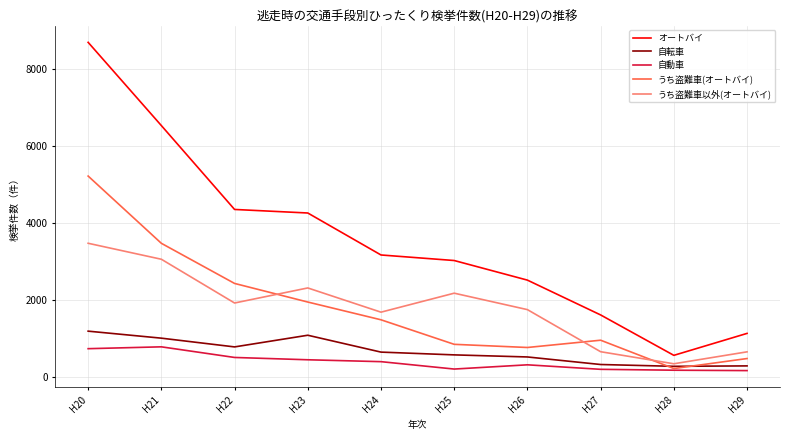

At which category does オートバイ reach its first local valley?

H28